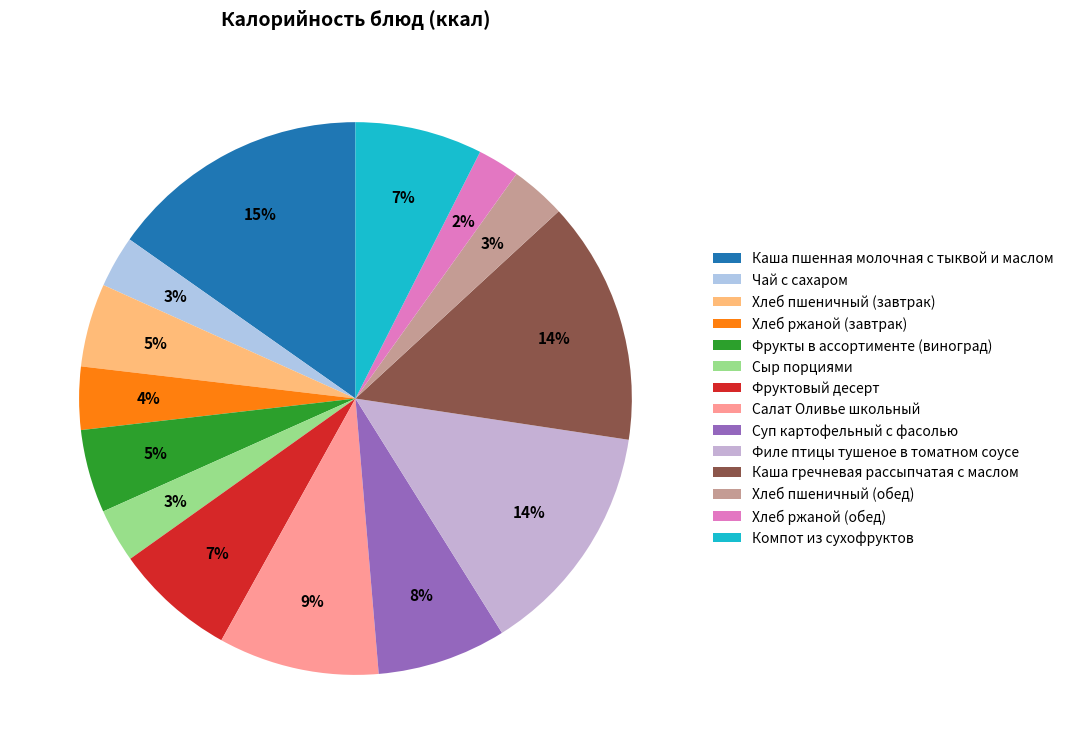

Which category has the smallest portion of the pie?

Хлеб ржаной (обед)